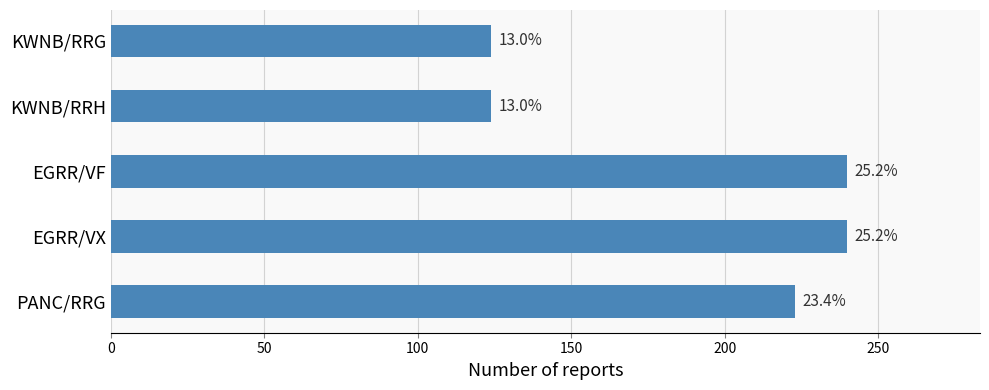

Are the bars horizontal?

Yes